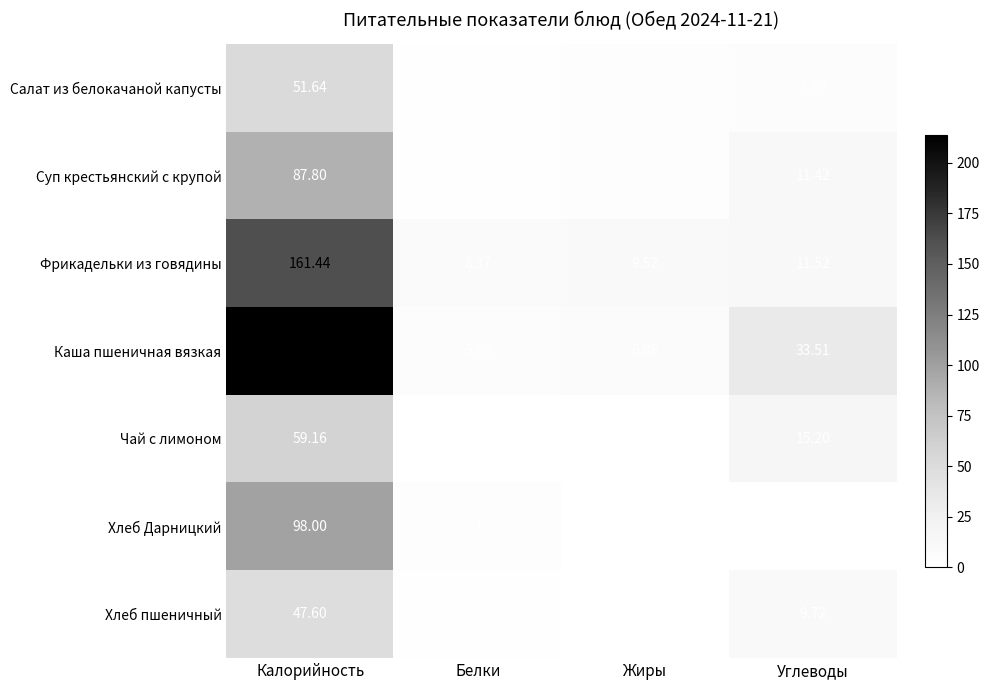

Is the value of Чай с лимоном at Жиры greater than the value of Хлеб Дарницкий at Калорийность?

No